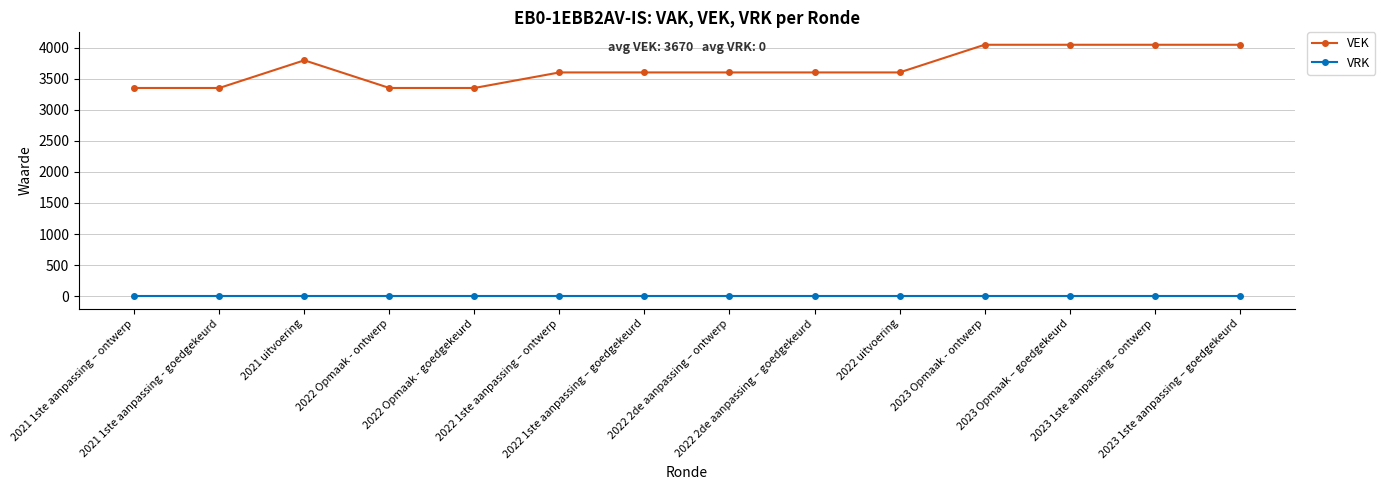

What is the difference between the VEK values at 2021 uitvoering and 2022 Opmaak - goedgekeurd?

445